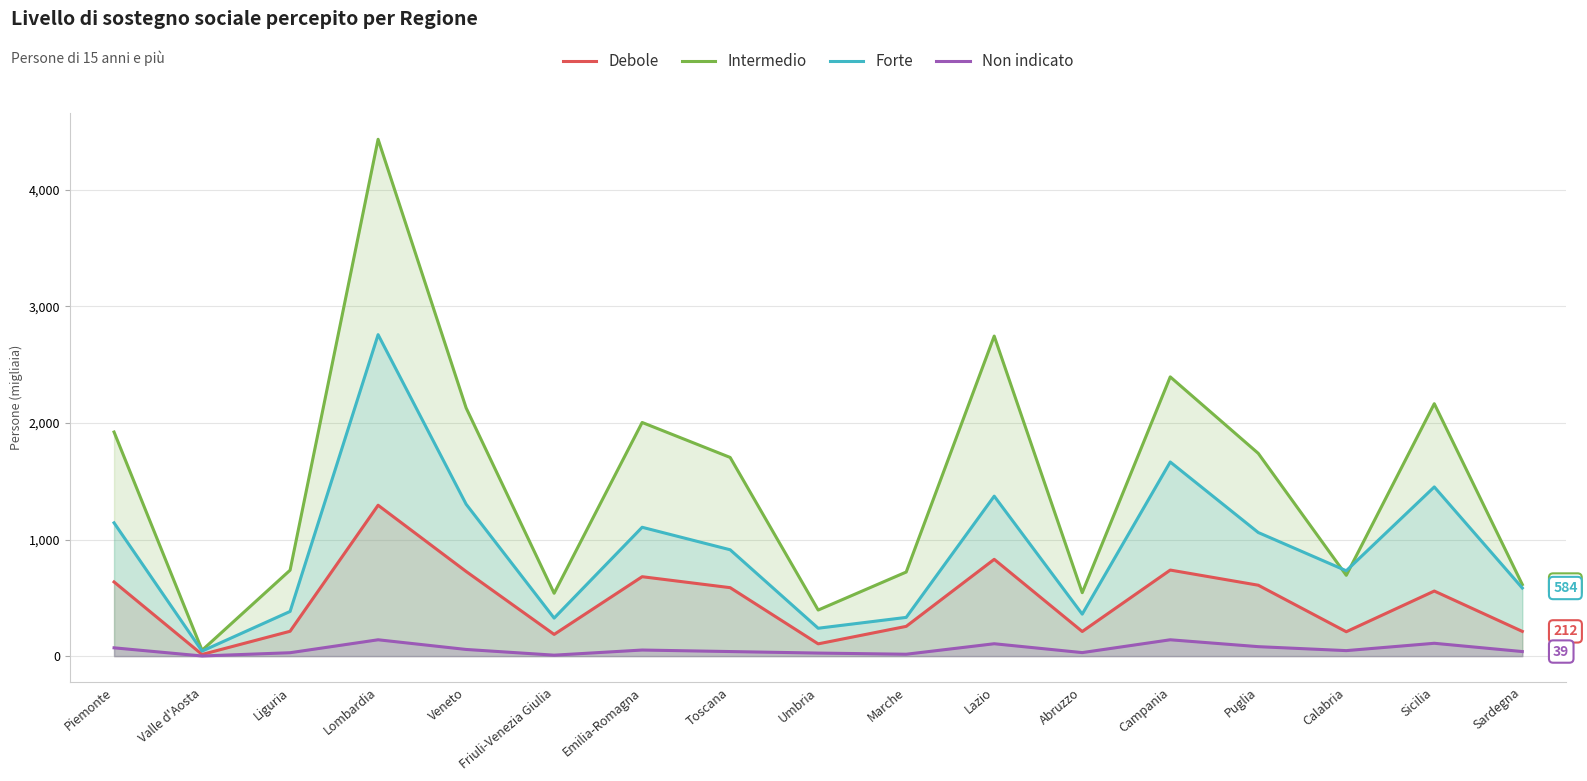

The Debole series shows 558 at Sicilia. True or false?

True